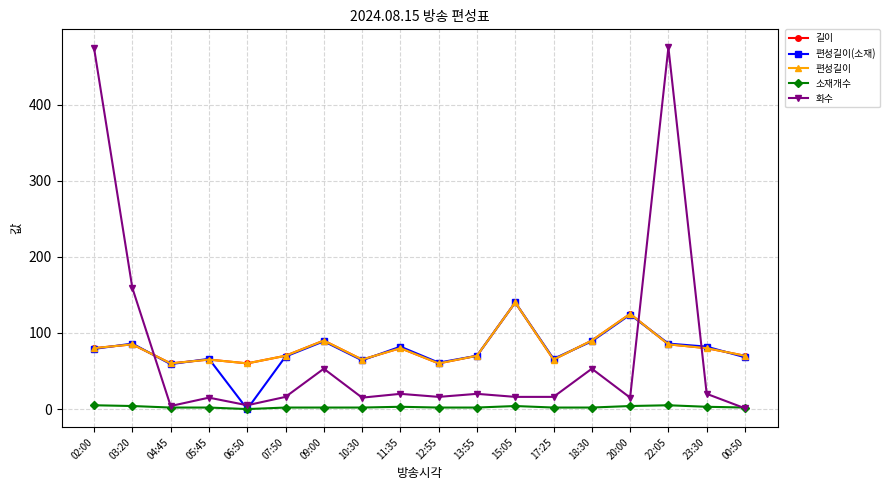

Reading left to right, transcribe all the data shown in this chart.

길이: 80	85	60	65	60	70	90	65	80	60	70	140	65	90	125	85	80	70
편성길이(소재): 79	86	59	66	0	69	89	64	82	61	70	140	66	89	124	86	82	68
편성길이: 80	85	60	65	60	70	90	65	80	60	70	140	65	90	125	85	80	70
소재개수: 5	4	2	2	0	2	2	2	3	2	2	4	2	2	4	5	3	2
화수: 474	159	4	15	5	16	53	15	20	16	20	16	16	53	15	475	20	1